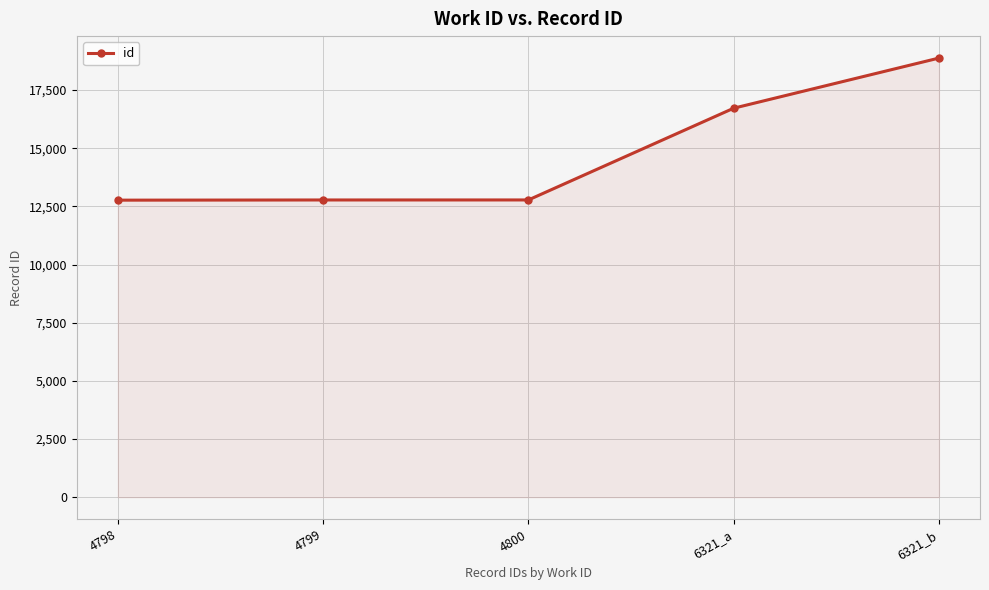

What is the value of the 2nd point from the left?

12775